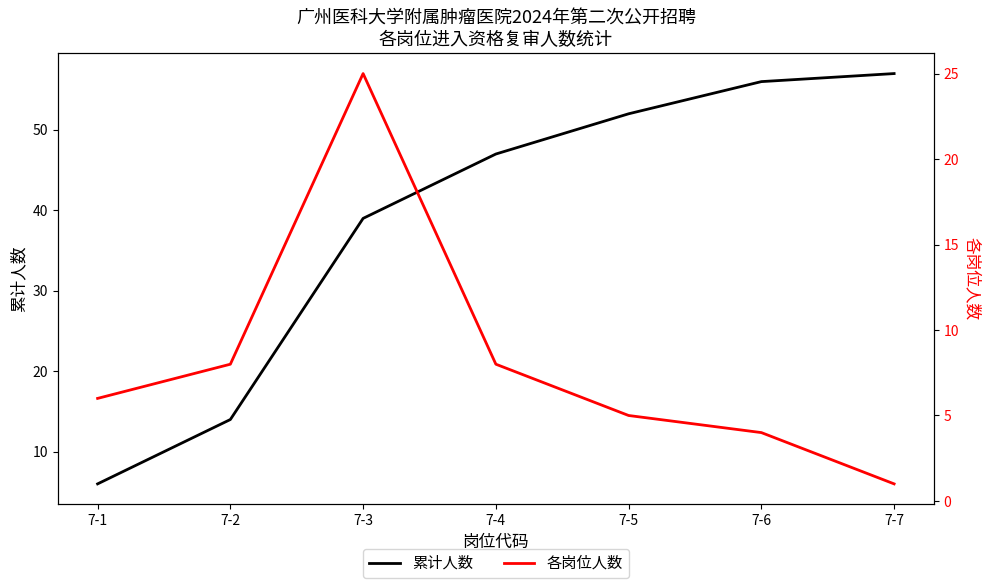

Rank the categories by 各岗位人数 value from lowest to highest.

7-7, 7-6, 7-5, 7-1, 7-2, 7-4, 7-3